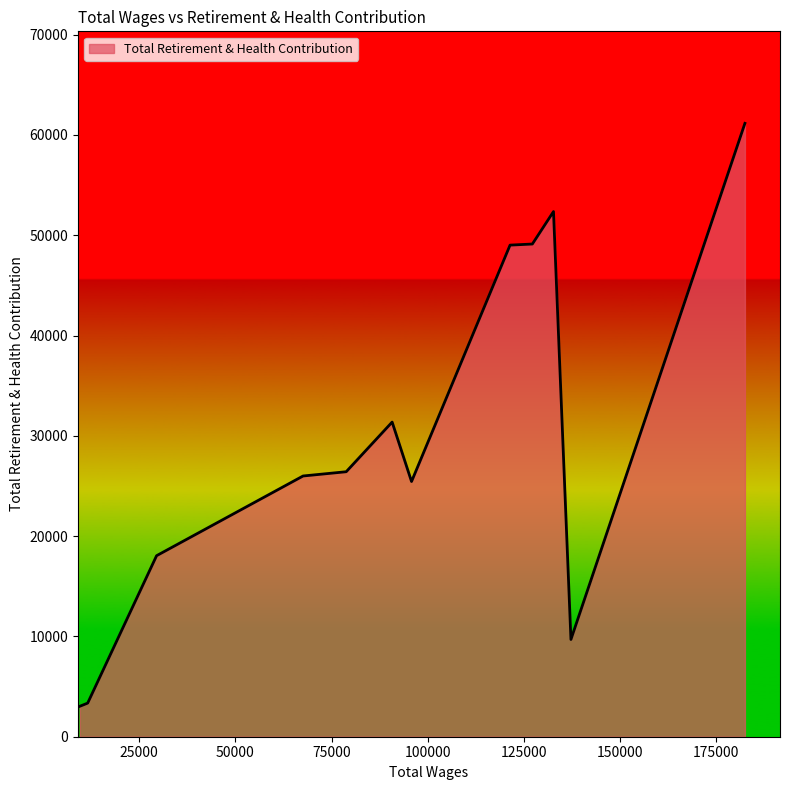

What is the minimum value shown in the chart?

3038